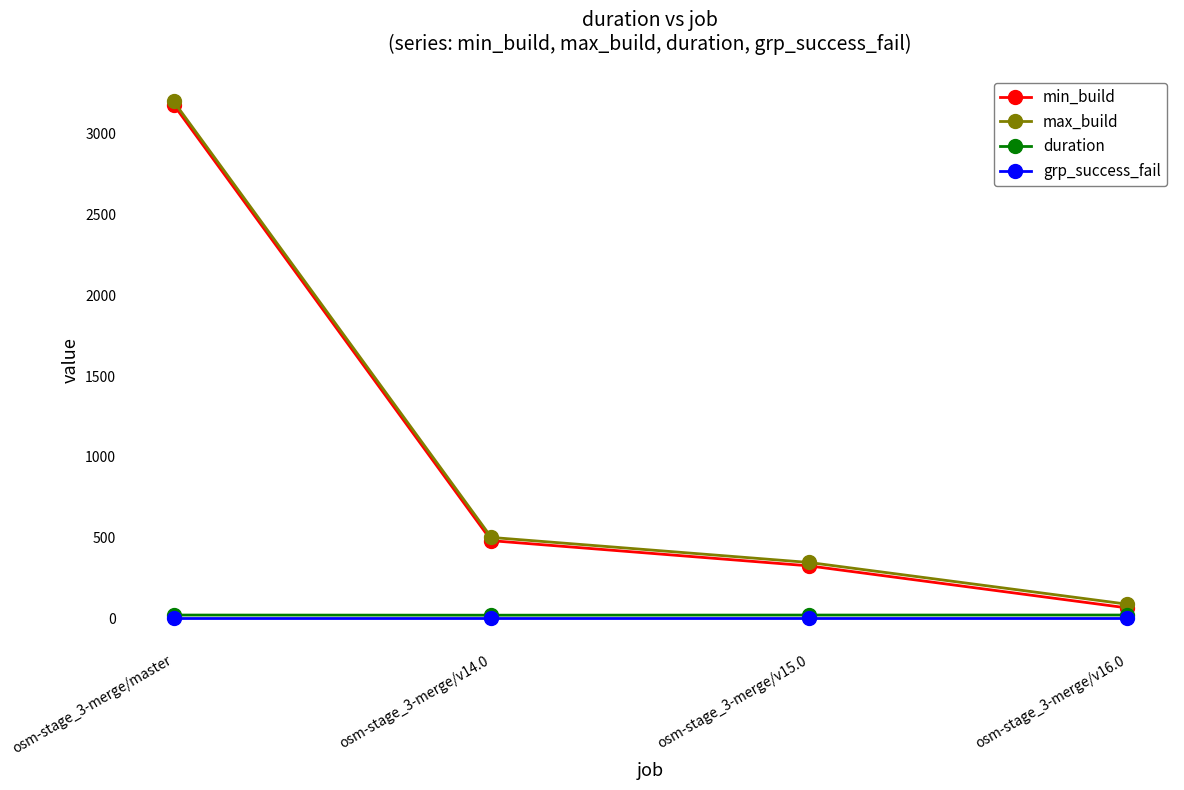

What is the label of the 4th point from the right?

osm-stage_3-merge/master